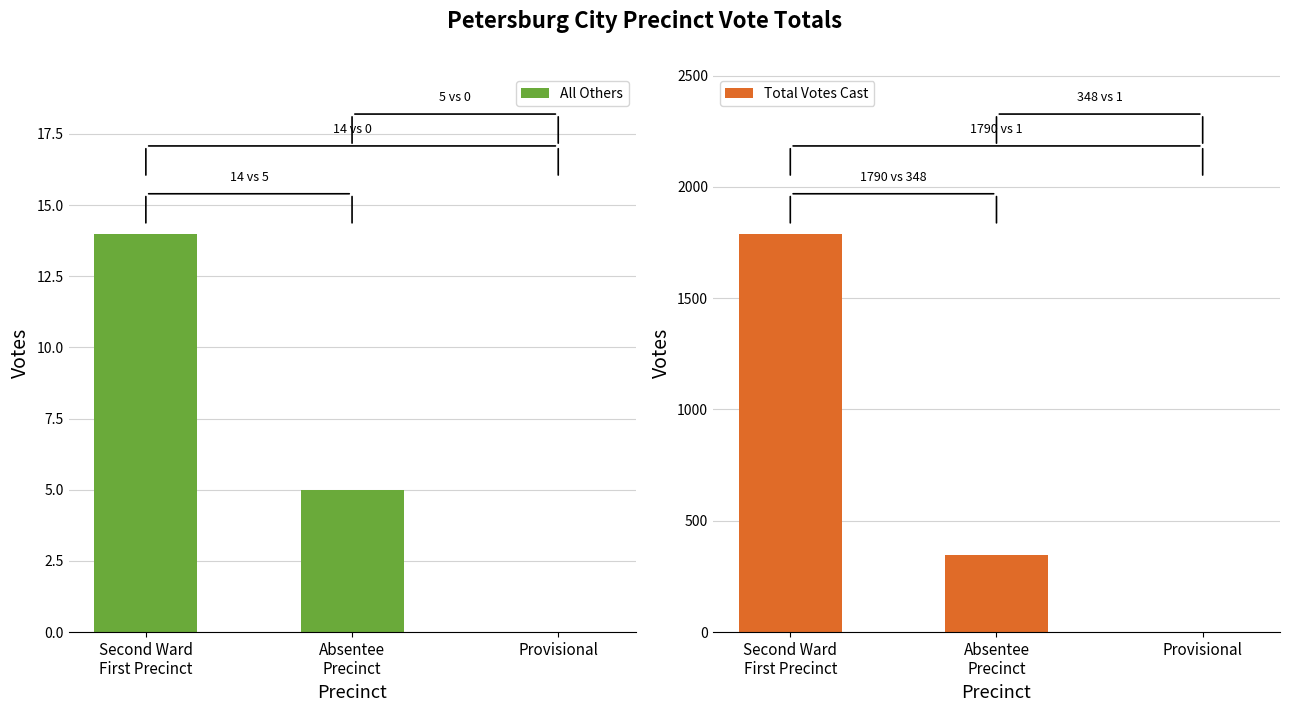

Which series has the widest spread of values?

Total Votes Cast